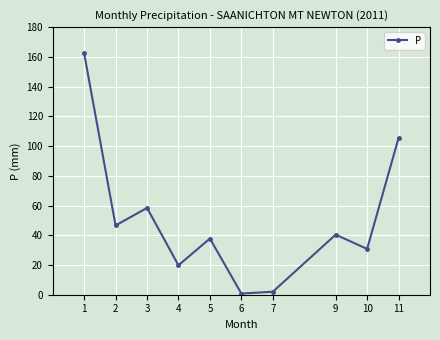

What is the minimum value shown in the chart?

0.8